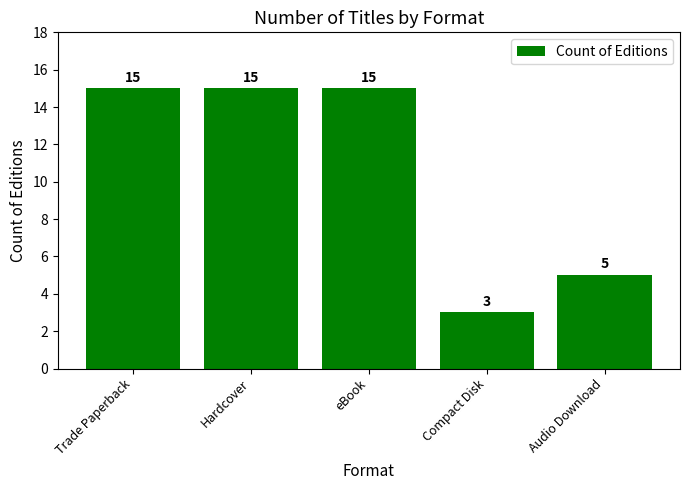

What is the ratio of the value at eBook to the value at Trade Paperback?

1.0